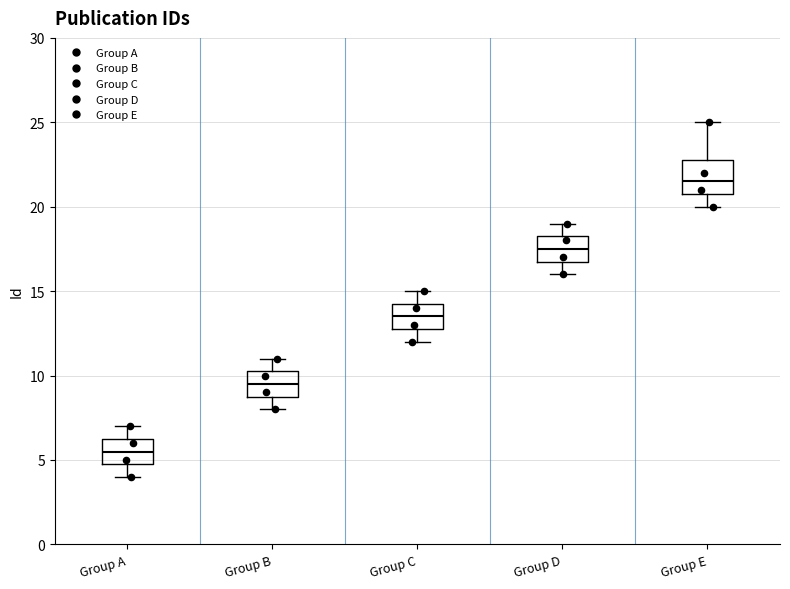

Where is the upper edge of the box for Group B on the y-axis? The values are not printed on the chart, so give them approximately, as read against the axis.

10.5